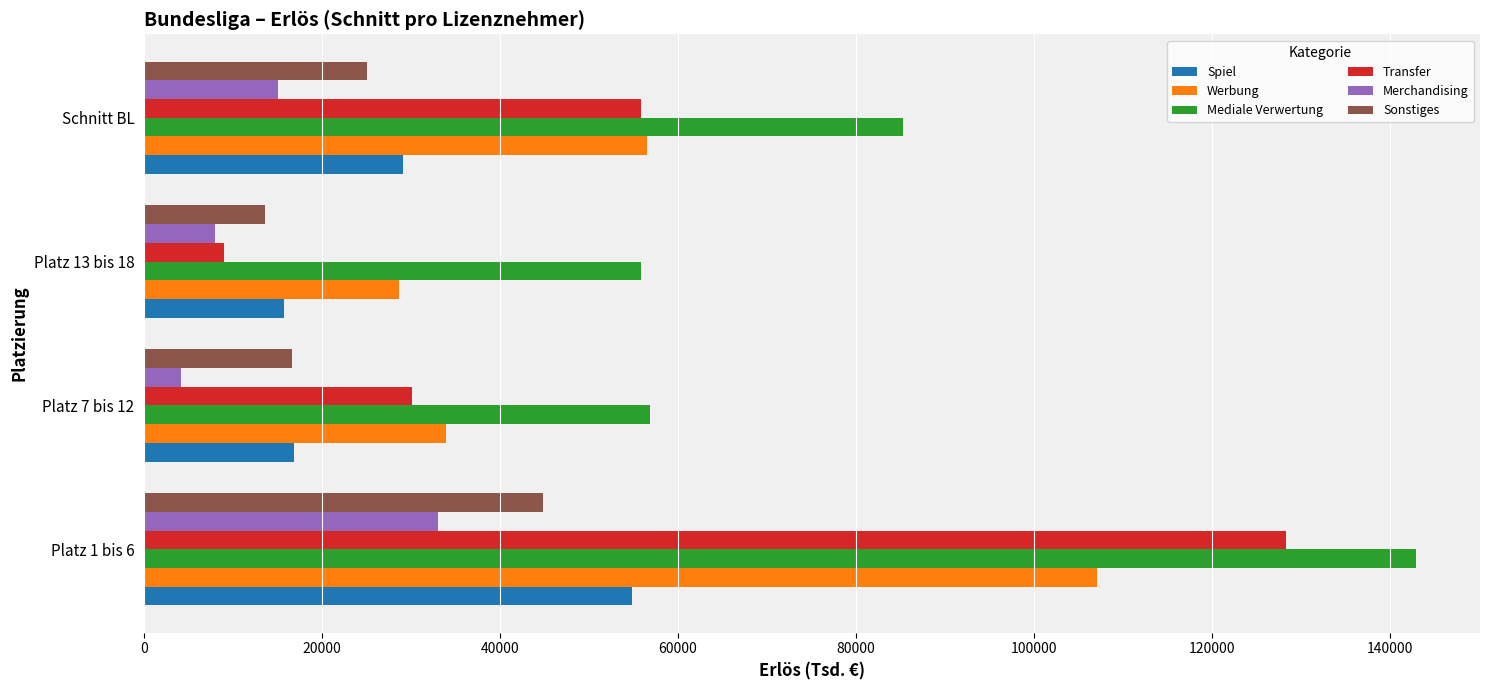

Rank the categories by Merchandising value from lowest to highest.

Platz 7 bis 12, Platz 13 bis 18, Schnitt BL, Platz 1 bis 6